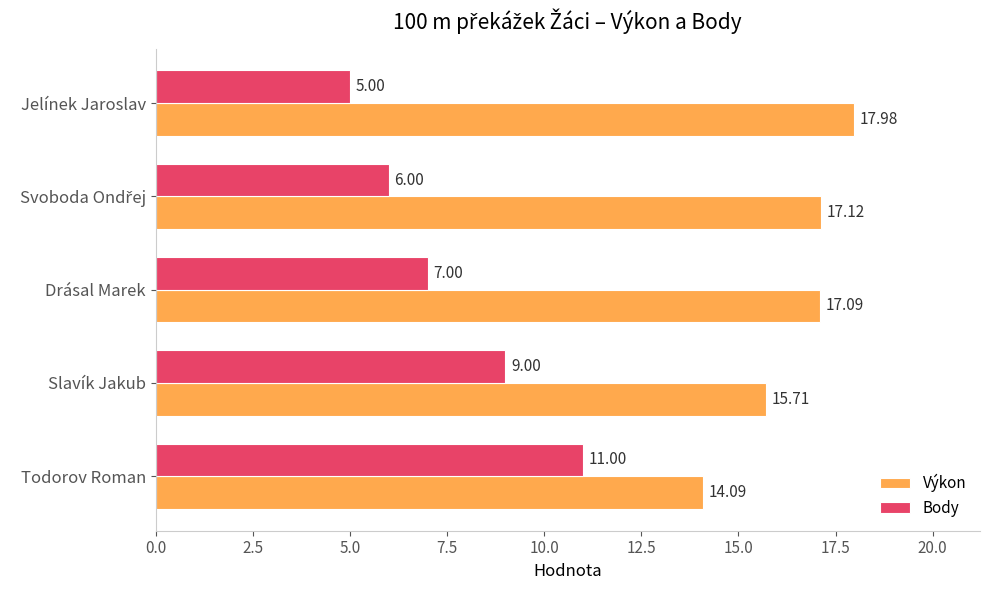

At which category does the chart reach its minimum across all series?

Jelínek Jaroslav